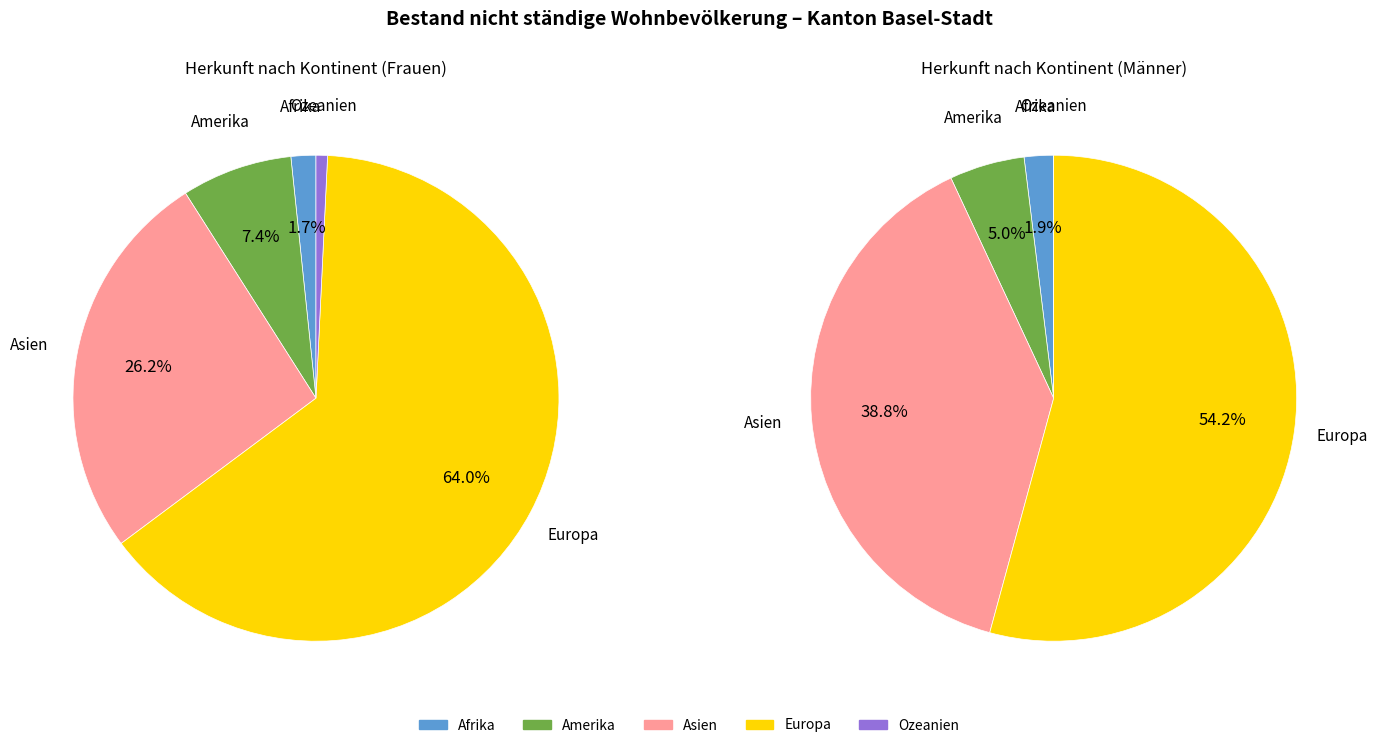

What percentage is the Ozeanien slice, to the nearest percent?

1%